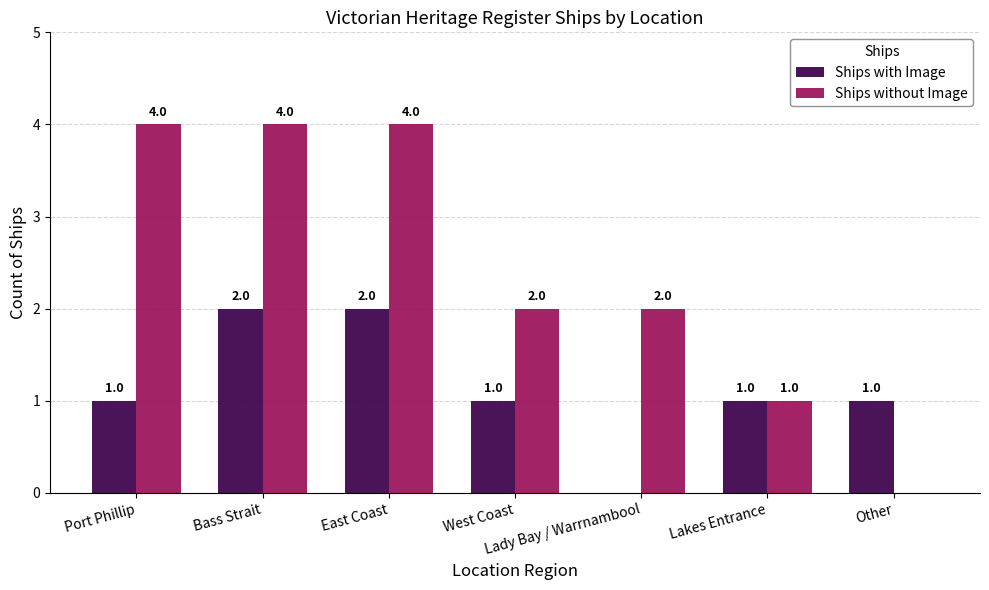

What is the sum of the Ships with Image values at Bass Strait and Lakes Entrance?

3